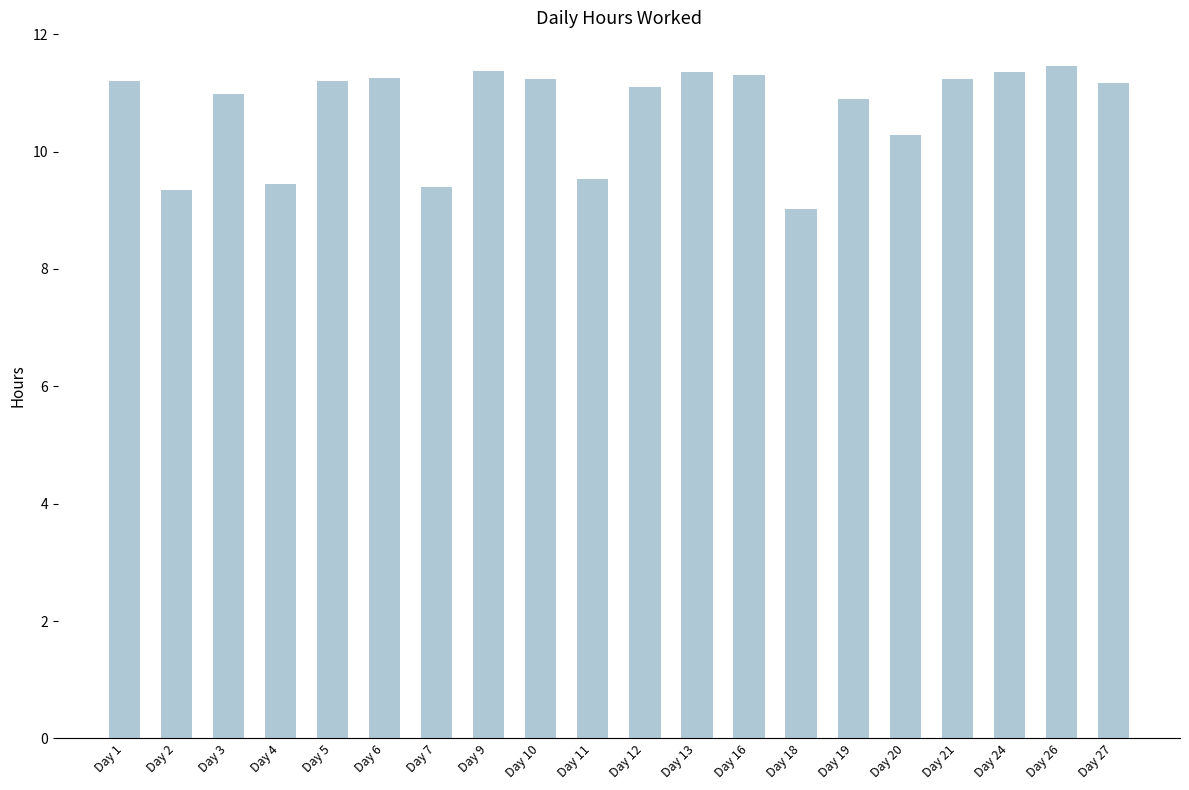

How many bars are there in total?

20